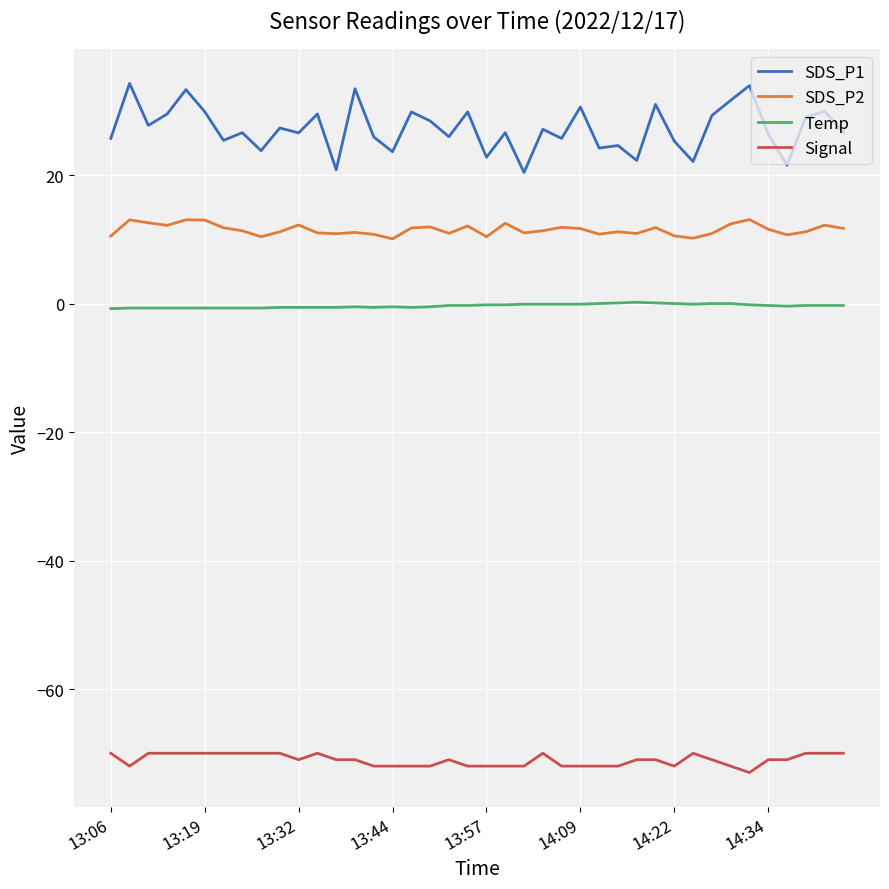

At how many categories does at least one series exceed 2?

40